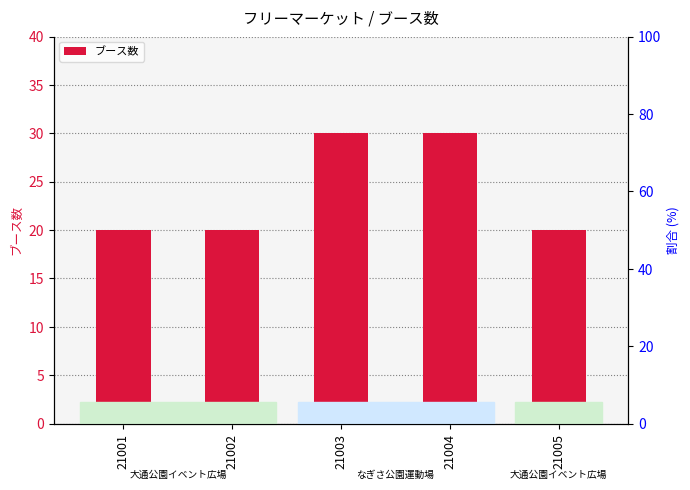

Which category has the lowest value across all series?

21001